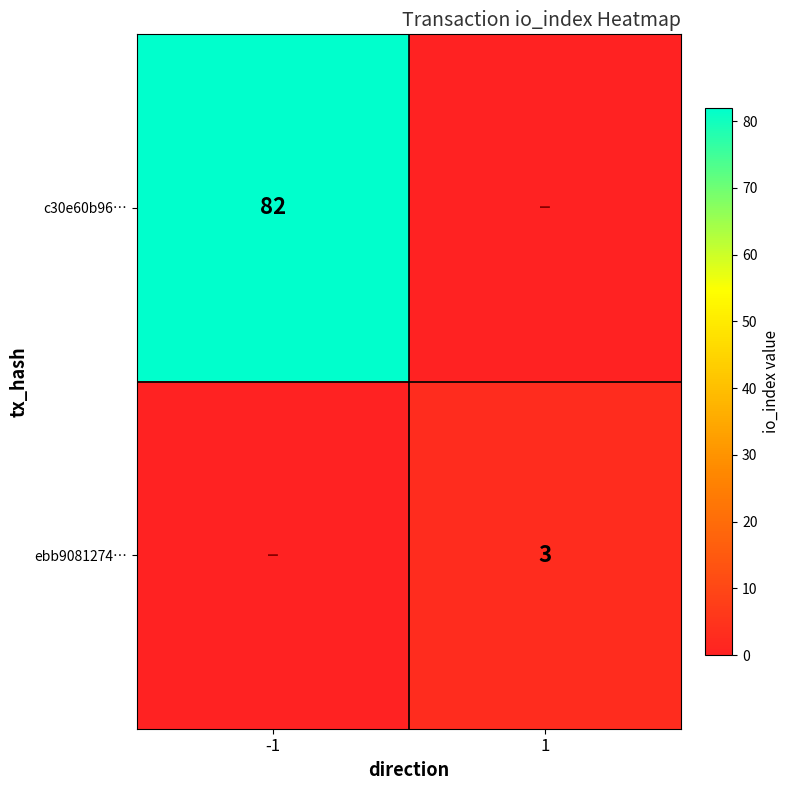

True or false: c30e60b96… has a value of 38 at -1.

False